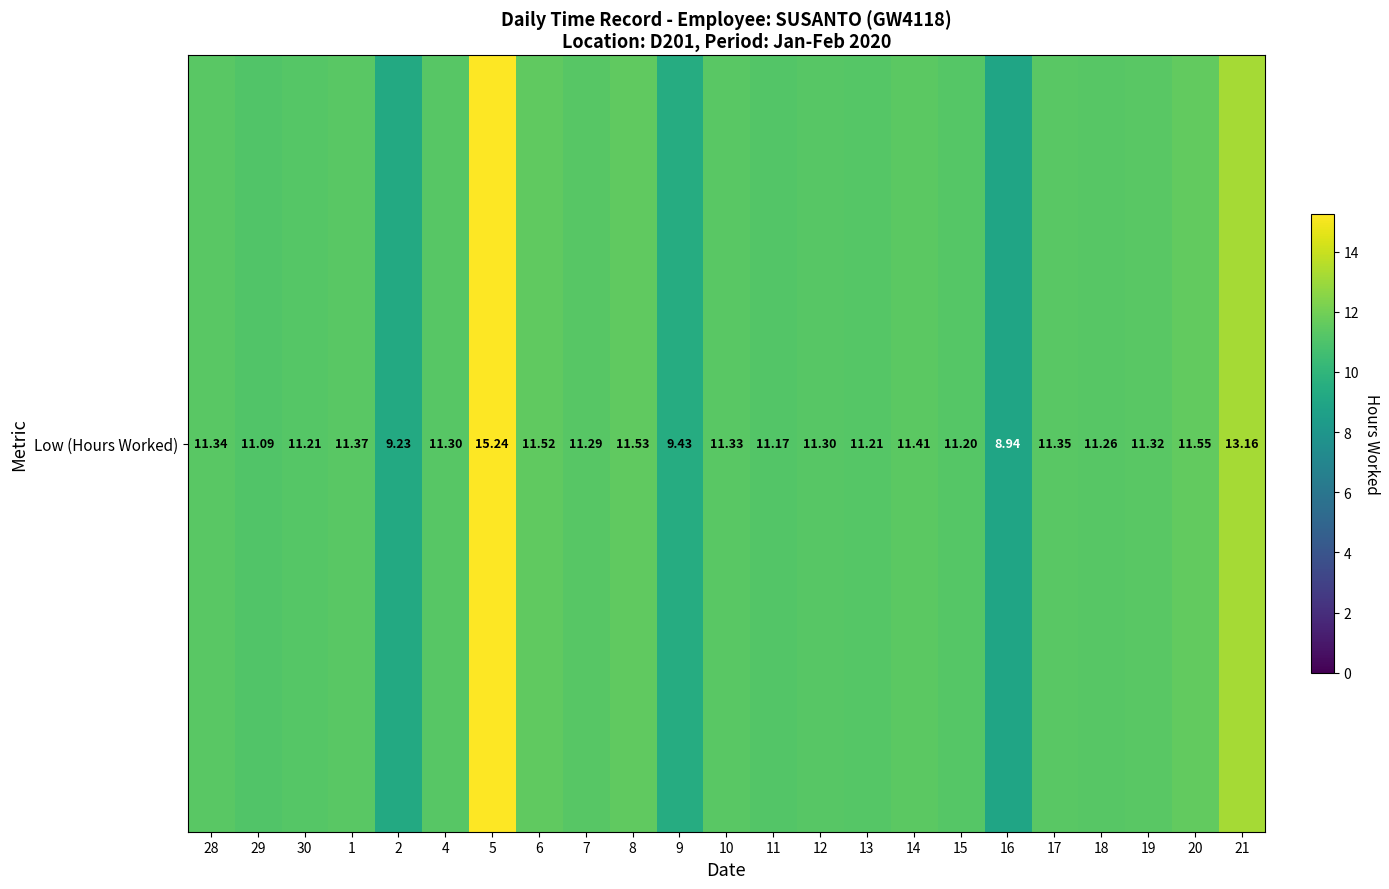

What is the minimum value shown in the chart?

8.9